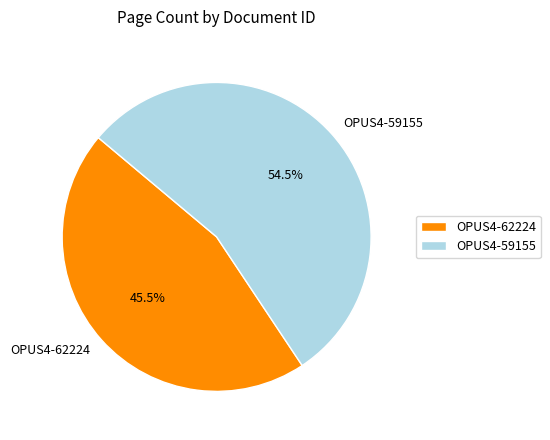

Which has a higher value, OPUS4-62224 or OPUS4-59155?

OPUS4-59155